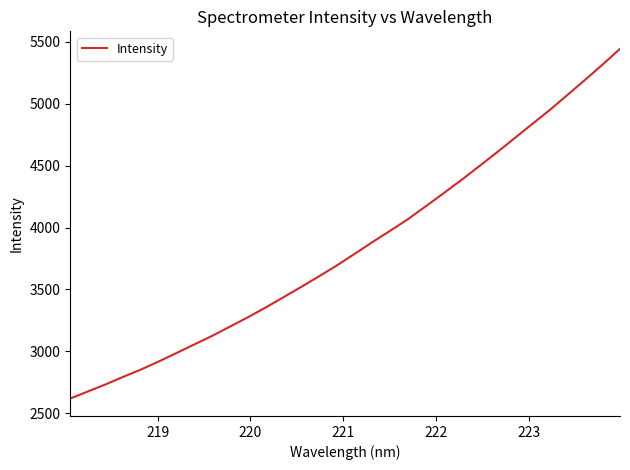

What is the difference between the maximum and minimum values?

2826.5